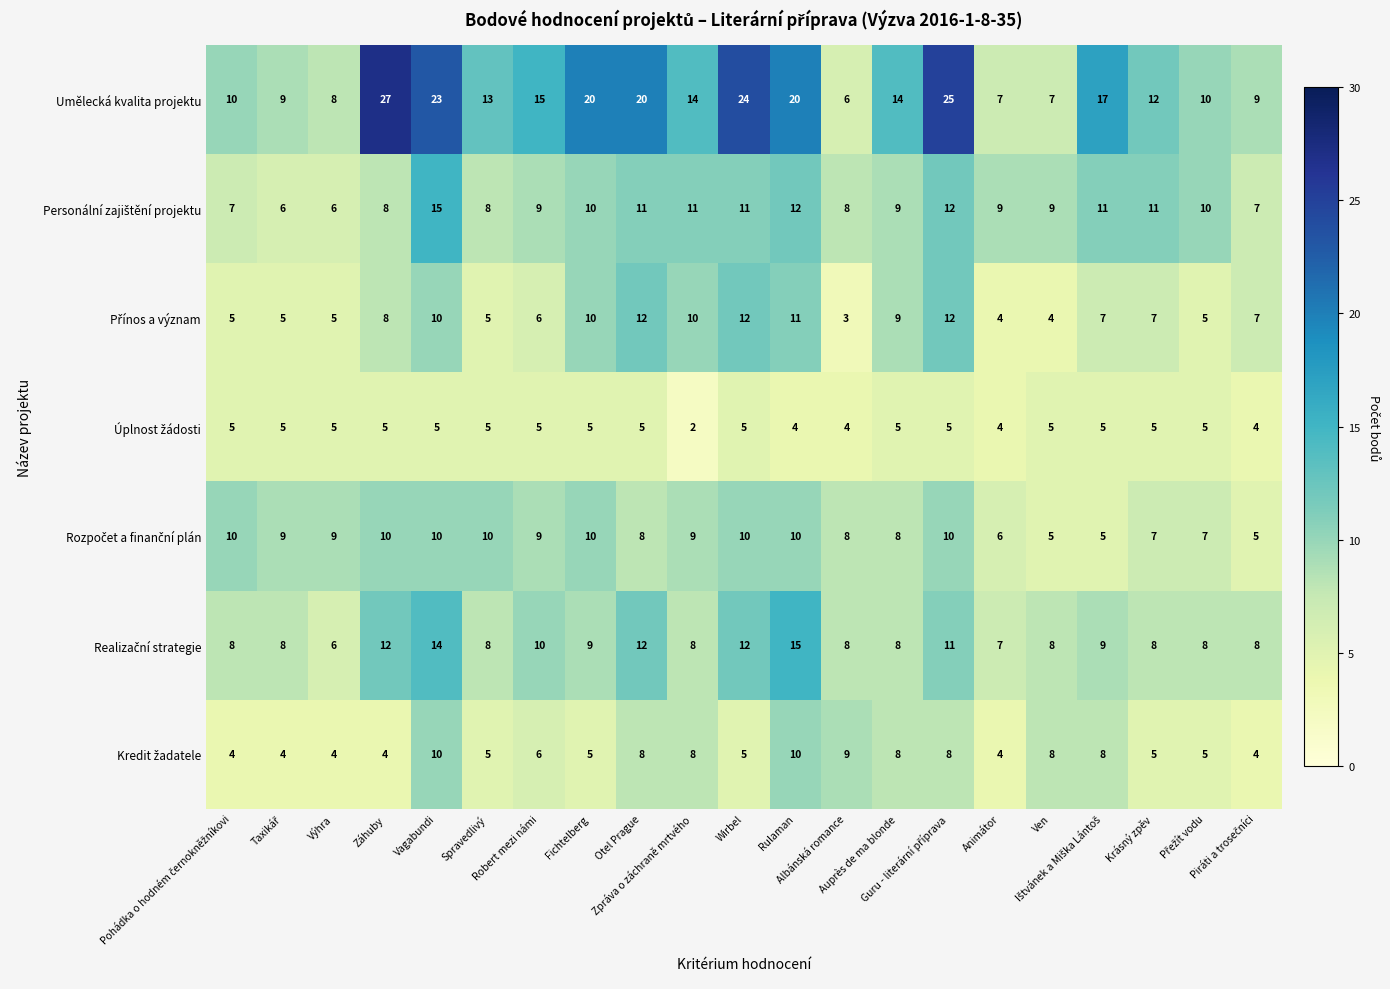

What is the highest value of the Umělecká kvalita projektu series?

27